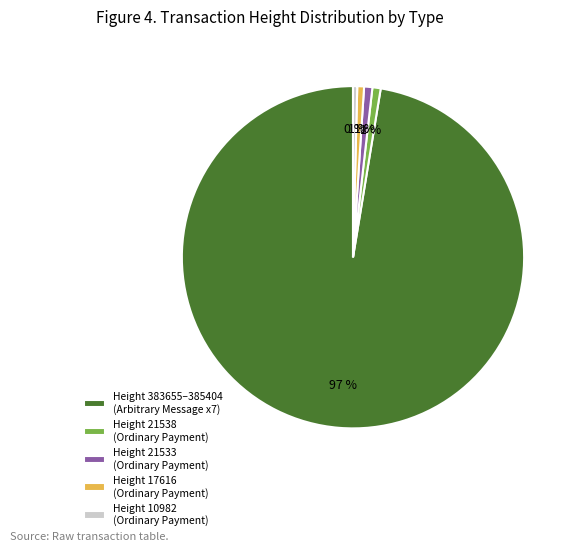

Combined, do Height 17616 (Ordinary Payment) and Height 10982 (Ordinary Payment) account for over 50%?

No